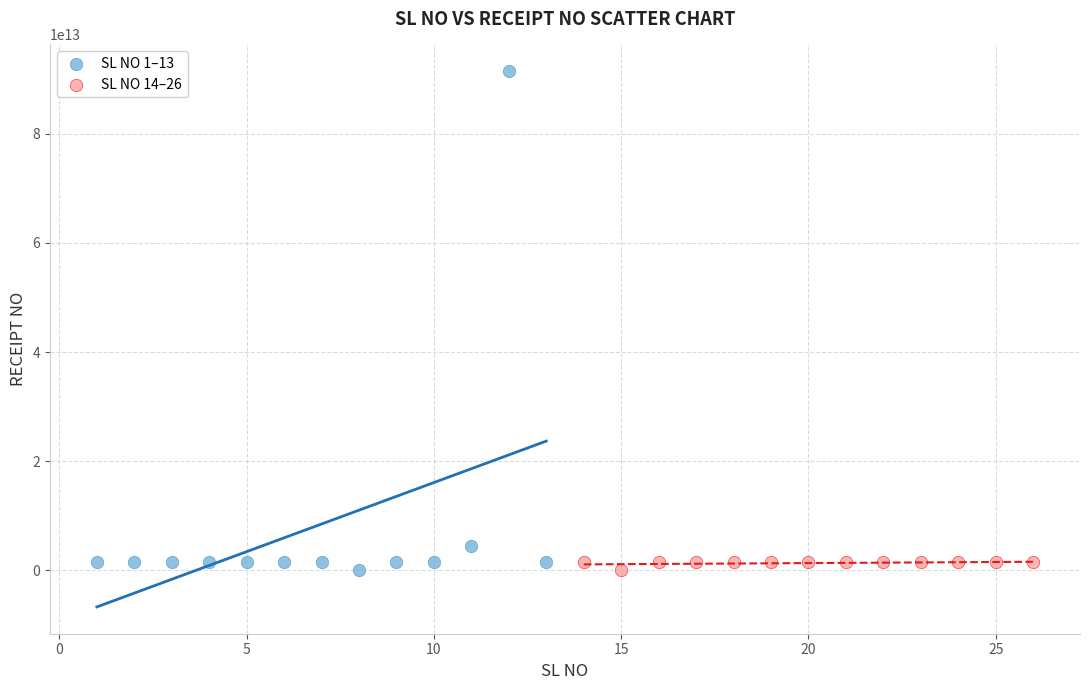

Which series has the largest Y range (max minus min)?

SL NO 1–13